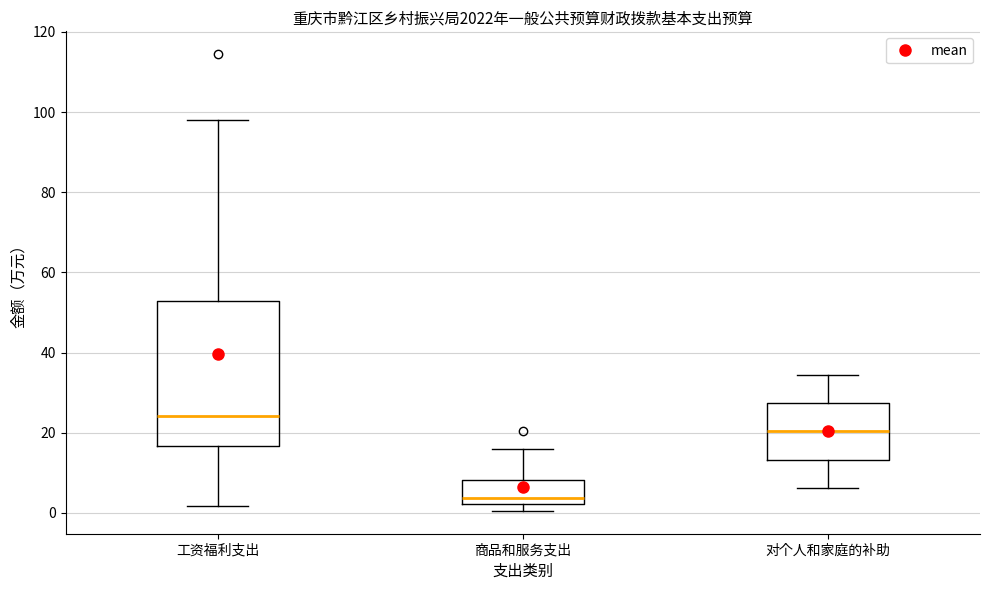

Where does the upper whisker of the box for 对个人和家庭的补助 end on the y-axis? The values are not printed on the chart, so give them approximately, as read against the axis.

34